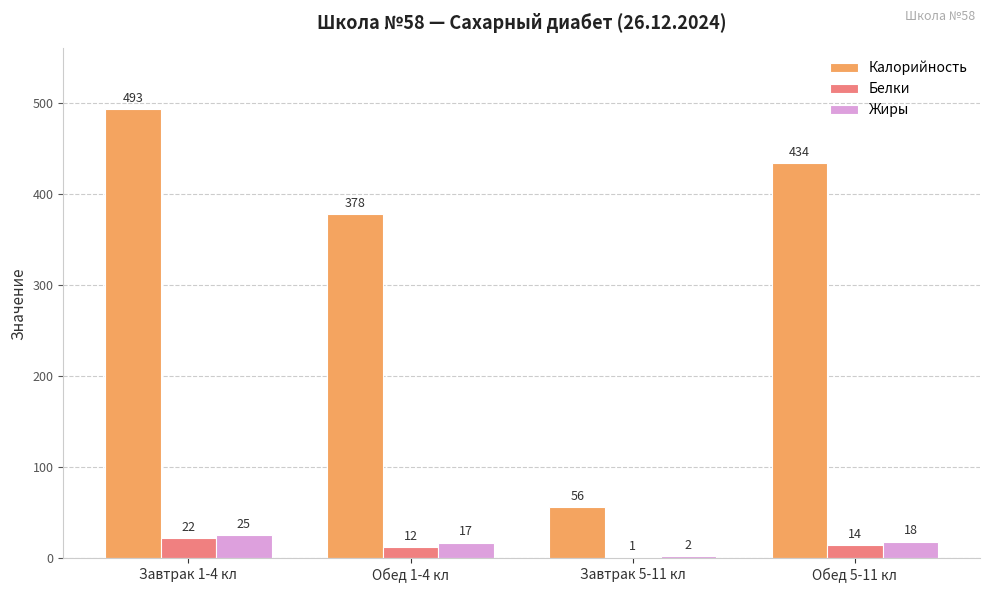

Which series has the largest range (max minus min)?

Калорийность